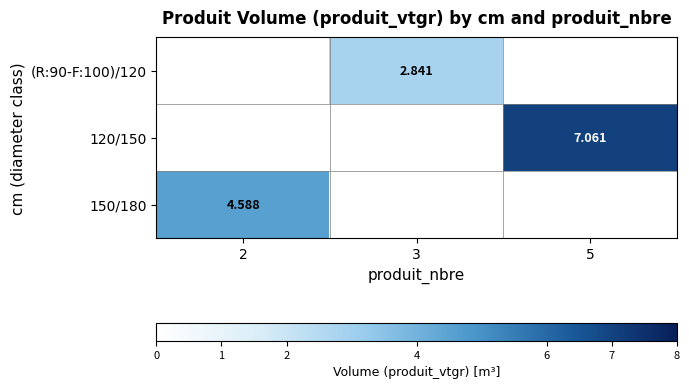

The value of (R:90-F:100)/120 at 3 is 0.7. True or false?

False